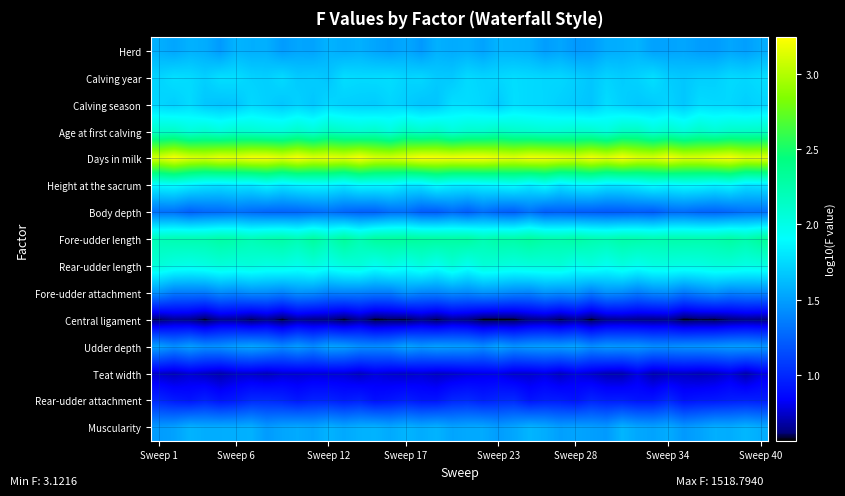

Count the number of categories in the chart.

40